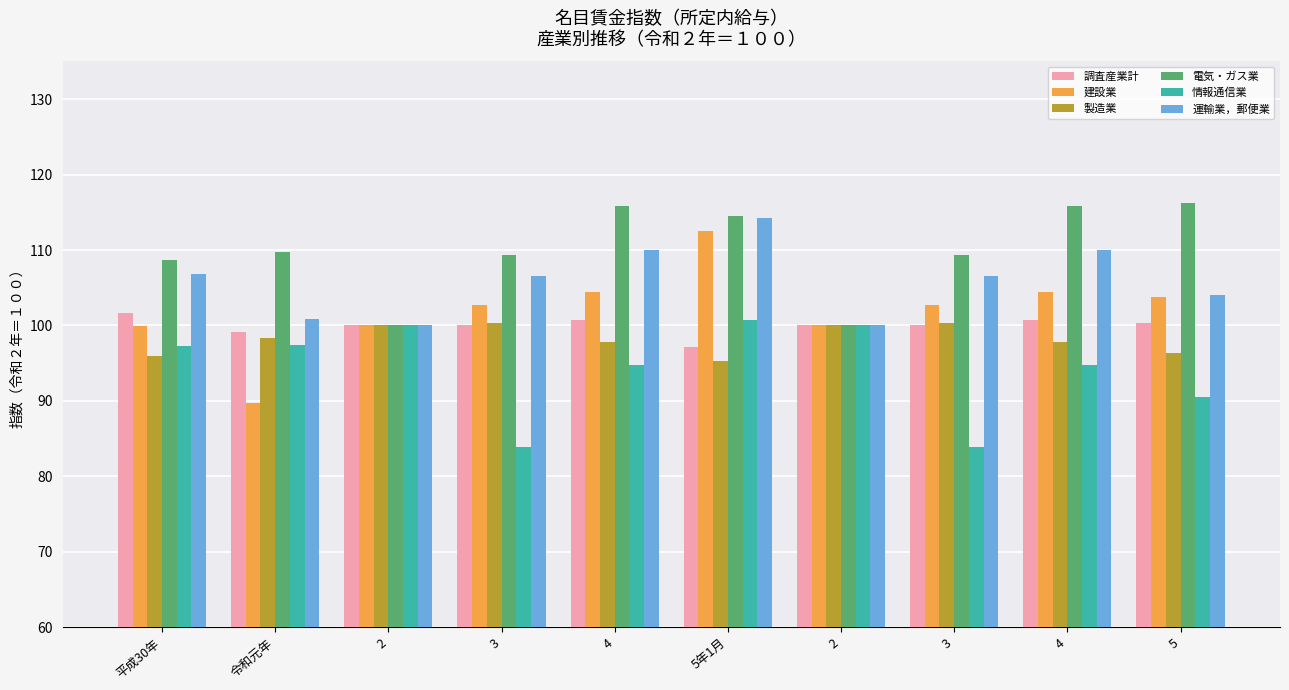

At which category is the sum across all series the highest?

5年1月